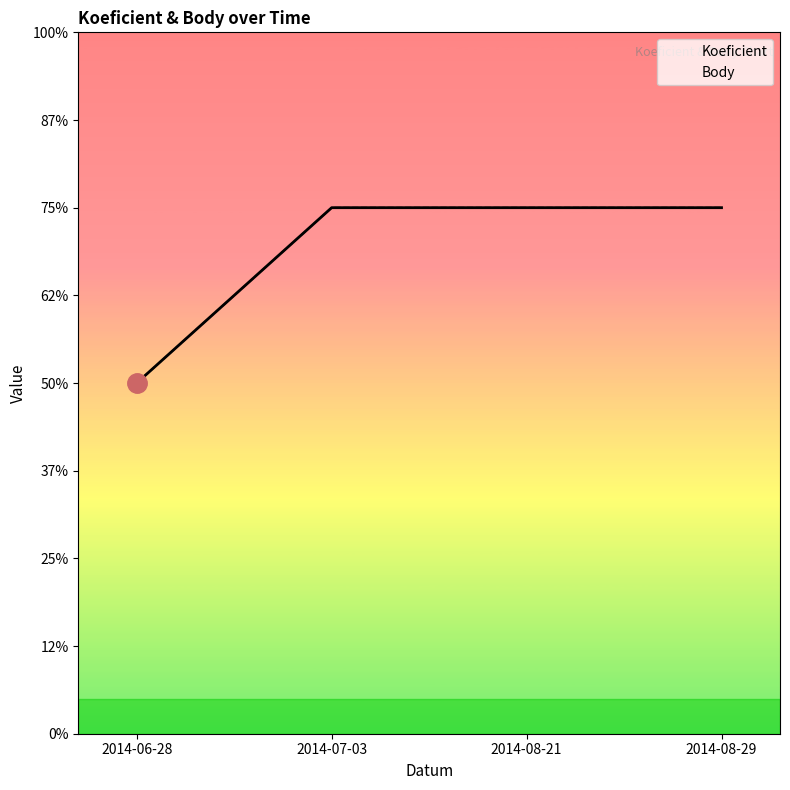

Is it true that Koeficient equals 10 at 2014-07-03?

False